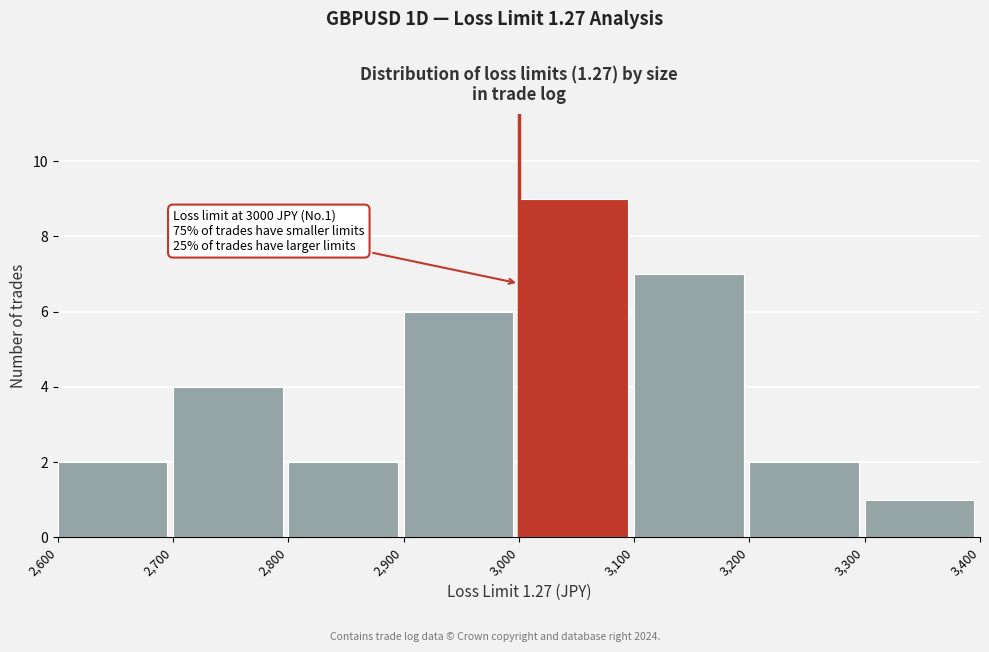

Which range on the x-axis has the tallest bar?

3,000 to 3,100